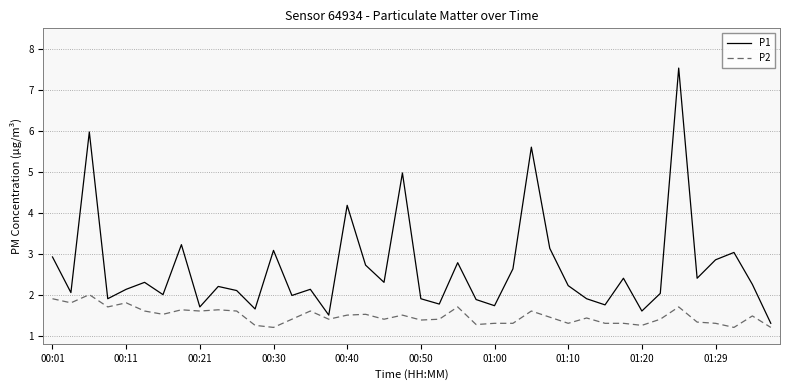

What are all the series names shown in the legend?

P1, P2